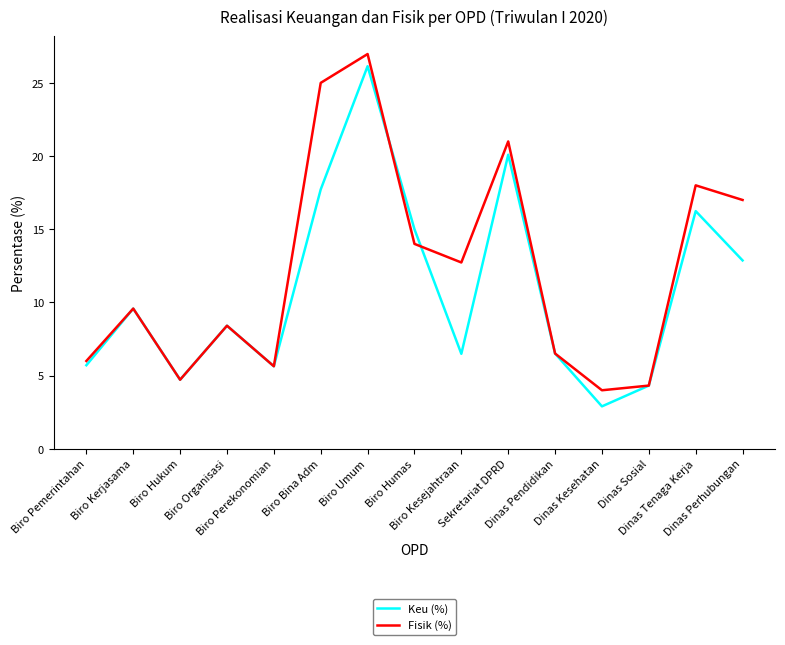

What position from the left is Dinas Kesehatan?

12